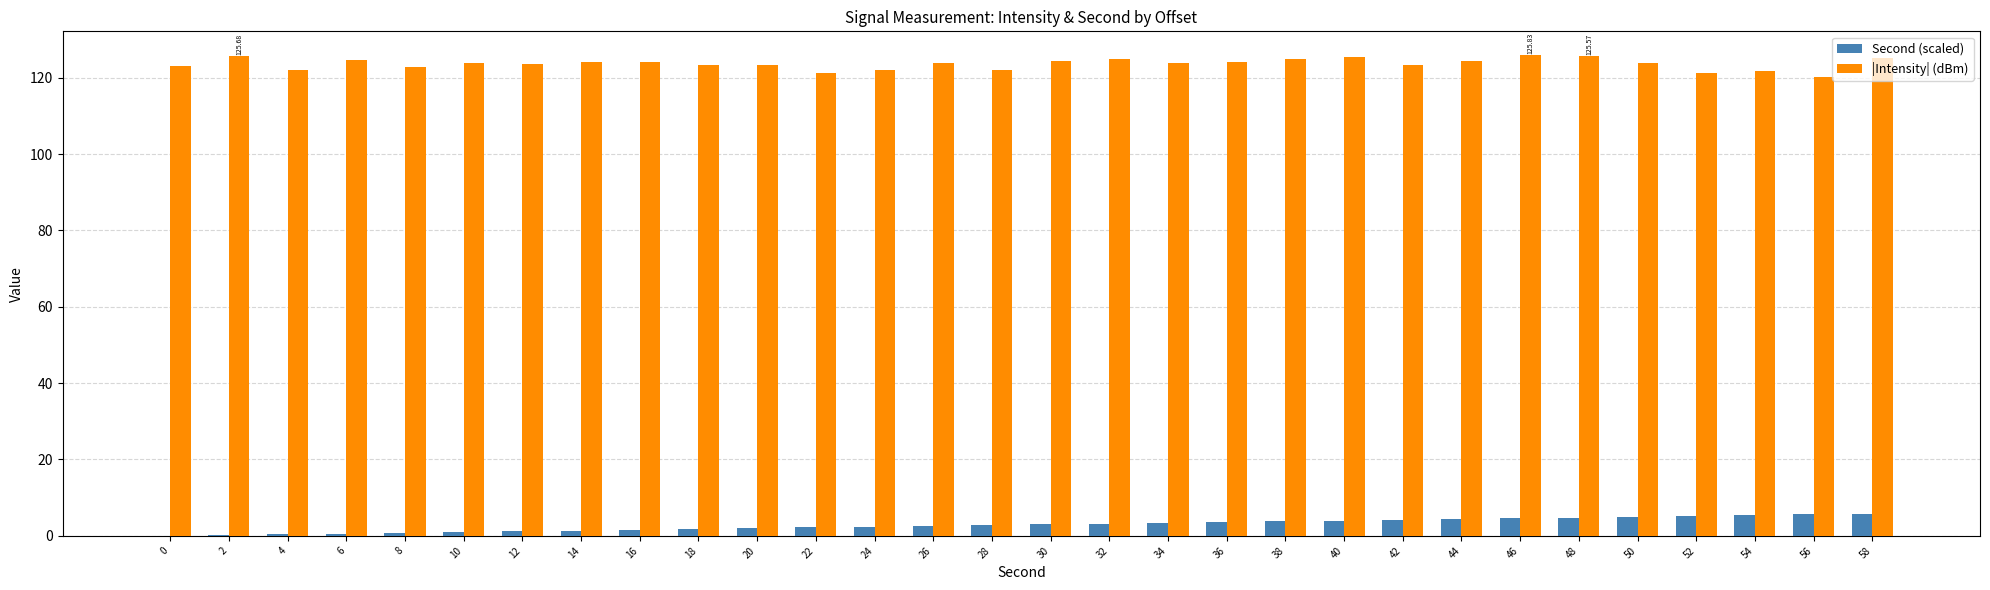

Read the Second (scaled) value at 38.

3.8